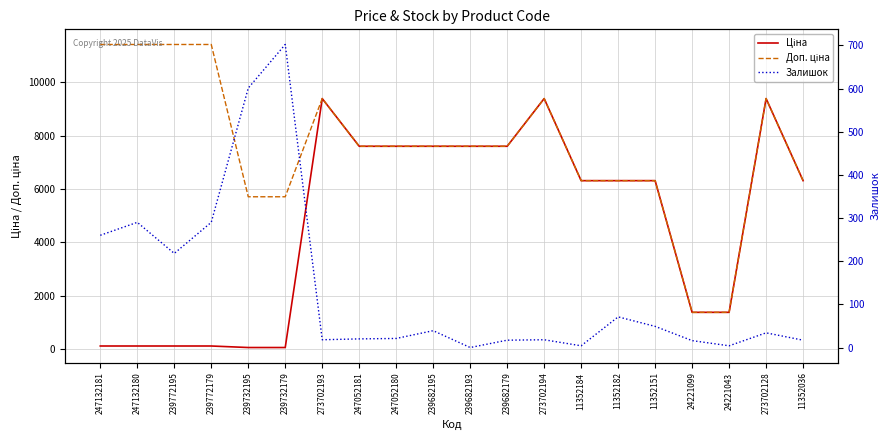

The Ціна series shows 58.6 at 247132181. True or false?

False